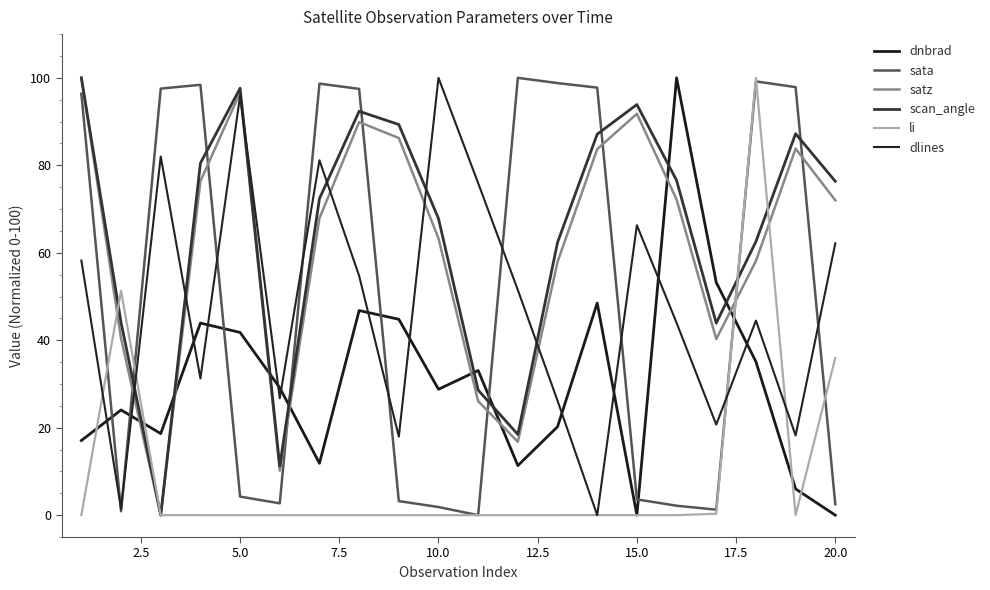

How many lines are shown in the chart?

6